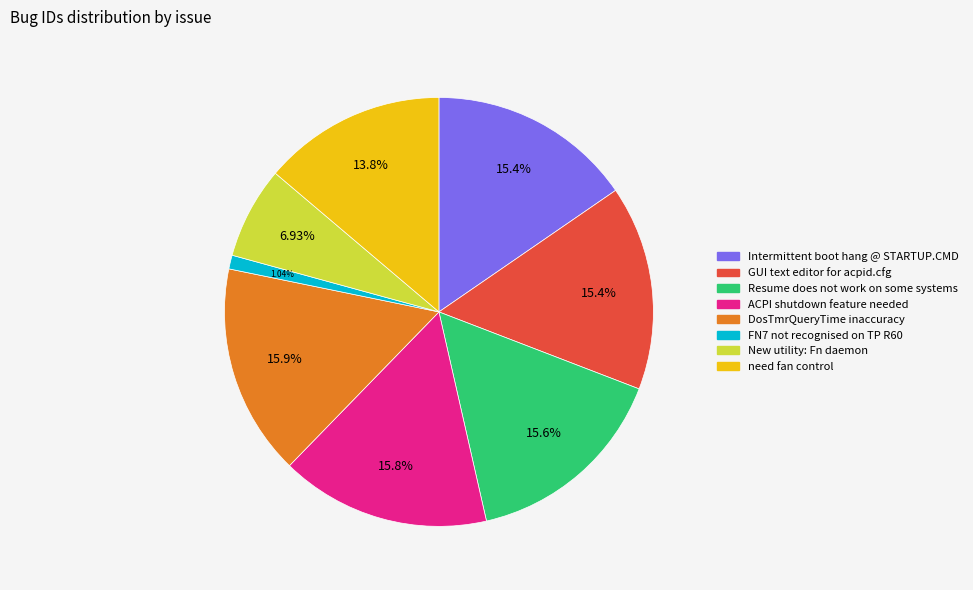

To the nearest percent, what portion does FN7 not recognised on TP R60 represent?

1%